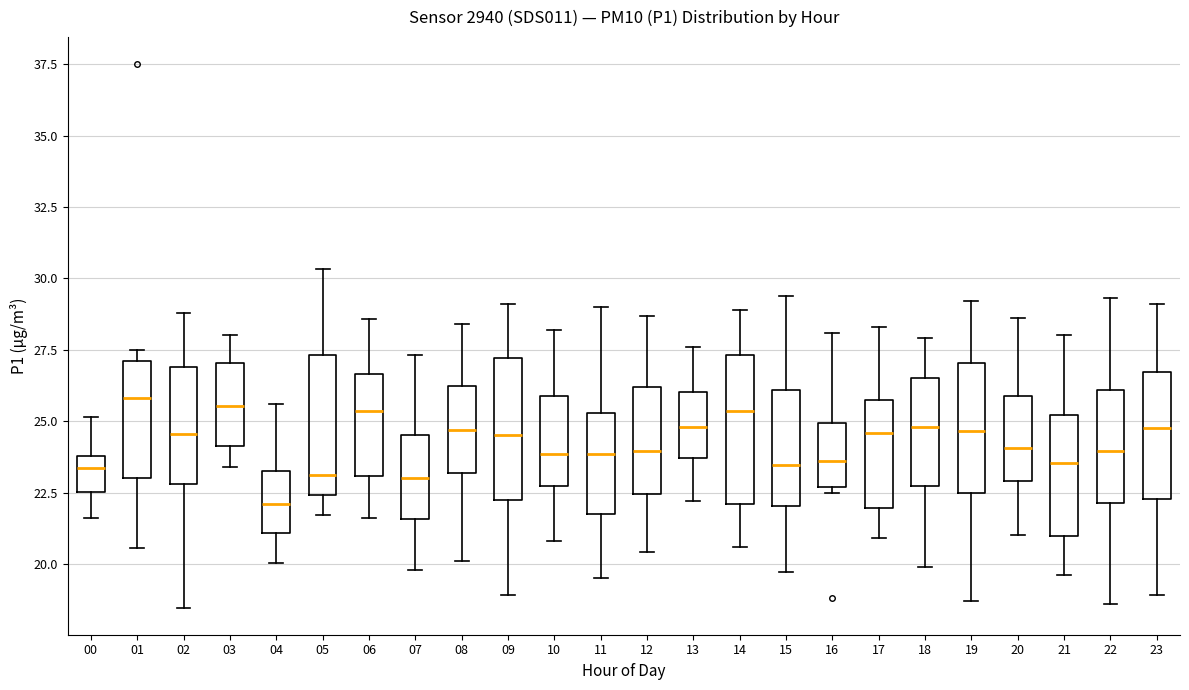

Reading left to right, read every box against the y-axis: the position of its median line, the range the box covers, and the ends of its whiskers. The values are not printed on the chart, so give them approximately, as read against the axis.

00: median 23.5, box 22.5 to 24.0, whiskers 21.5 to 25.0
01: median 26.0, box 23.0 to 27.0, whiskers 20.5 to 27.5
02: median 24.5, box 23.0 to 27.0, whiskers 18.5 to 29.0
03: median 25.5, box 24.0 to 27.0, whiskers 23.5 to 28.0
04: median 22.0, box 21.0 to 23.5, whiskers 20.0 to 25.5
05: median 23.0, box 22.5 to 27.5, whiskers 21.5 to 30.5
06: median 25.5, box 23.0 to 26.5, whiskers 21.5 to 28.5
07: median 23.0, box 21.5 to 24.5, whiskers 20.0 to 27.5
08: median 24.5, box 23.0 to 26.0, whiskers 20.0 to 28.5
09: median 24.5, box 22.0 to 27.0, whiskers 19.0 to 29.0
10: median 24.0, box 22.5 to 26.0, whiskers 21.0 to 28.0
11: median 24.0, box 22.0 to 25.5, whiskers 19.5 to 29.0
12: median 24.0, box 22.5 to 26.0, whiskers 20.5 to 28.5
13: median 25.0, box 23.5 to 26.0, whiskers 22.0 to 27.5
14: median 25.5, box 22.0 to 27.5, whiskers 20.5 to 29.0
15: median 23.5, box 22.0 to 26.0, whiskers 19.5 to 29.5
16: median 23.5, box 22.5 to 25.0, whiskers 22.5 (just below the box's lower edge) to 28.0
17: median 24.5, box 22.0 to 26.0, whiskers 21.0 to 28.5
18: median 25.0, box 22.5 to 26.5, whiskers 20.0 to 28.0
19: median 24.5, box 22.5 to 27.0, whiskers 18.5 to 29.0
20: median 24.0, box 23.0 to 26.0, whiskers 21.0 to 28.5
21: median 23.5, box 21.0 to 25.0, whiskers 19.5 to 28.0
22: median 24.0, box 22.0 to 26.0, whiskers 18.5 to 29.5
23: median 25.0, box 22.5 to 26.5, whiskers 19.0 to 29.0